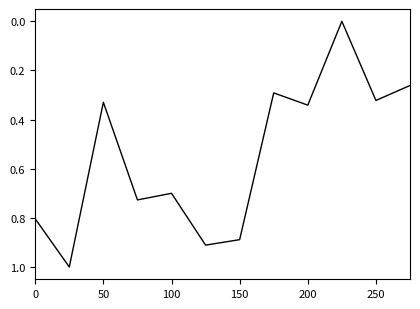

How many series are shown in this chart?

1